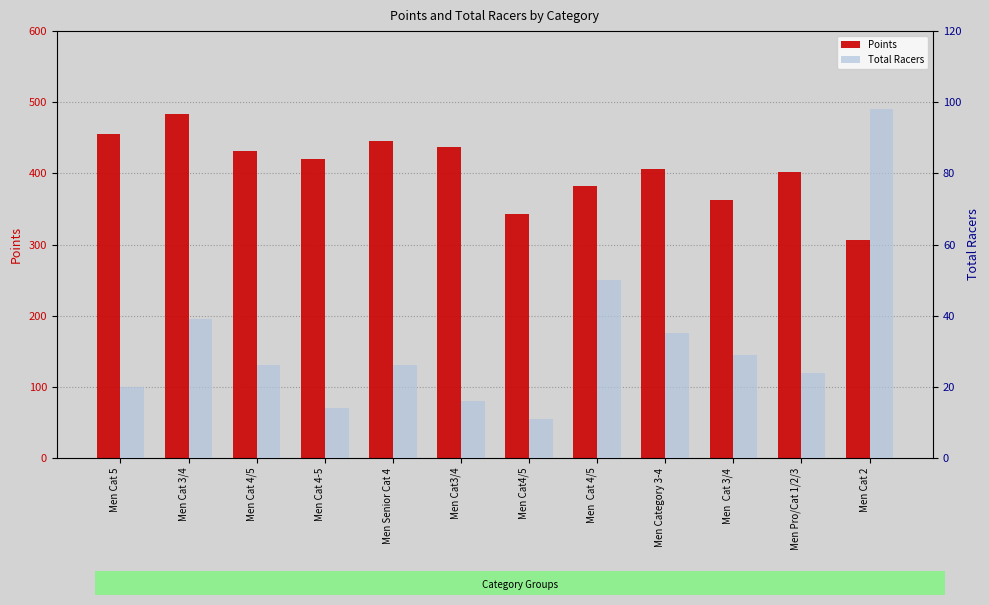

At which label is Points closest to 395?

Men Pro/Cat 1/2/3